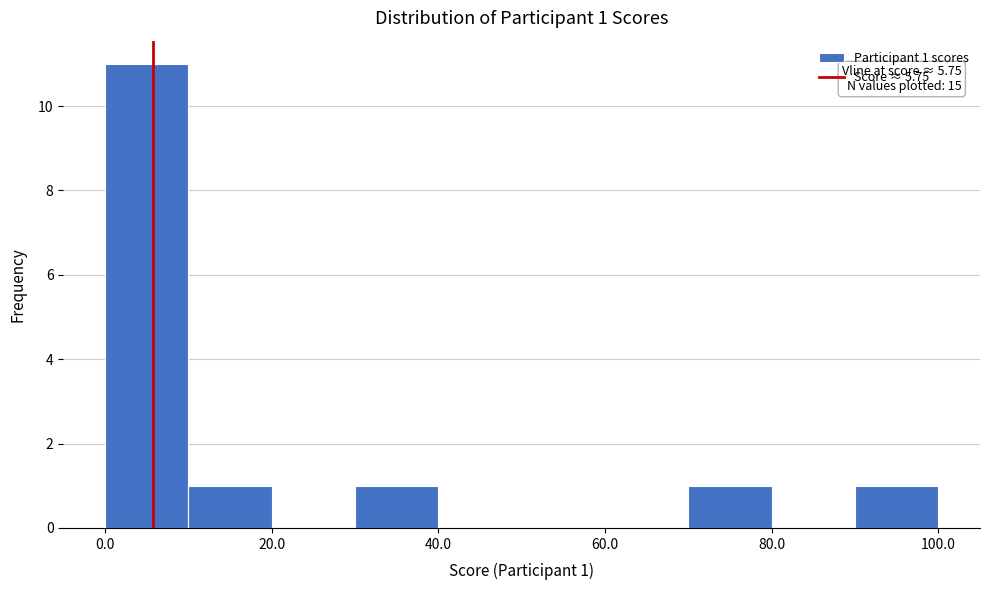

Over which range of the x-axis is the bar tallest?

0 to 10